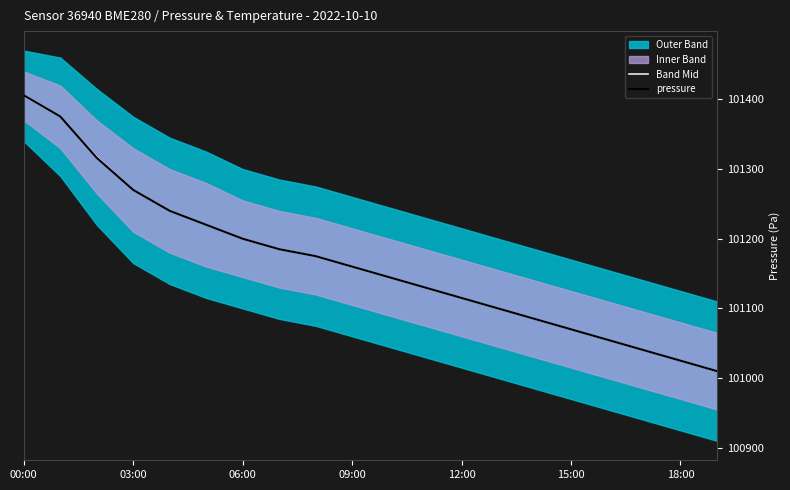

What value does the pressure series have at 00:00?

101405.8